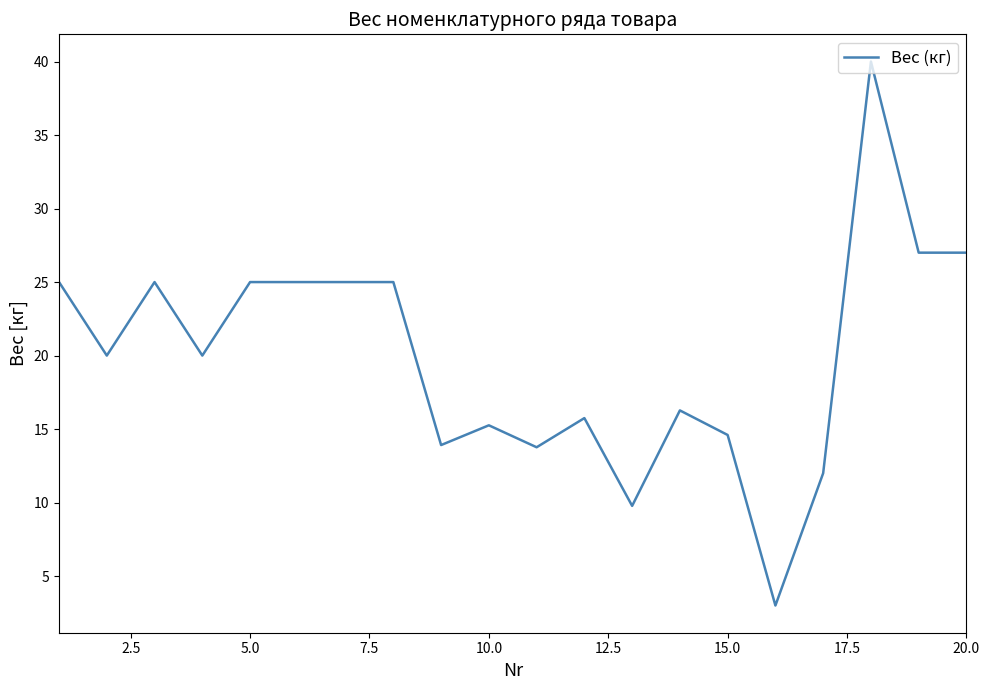

What is the smallest value displayed?

3.0